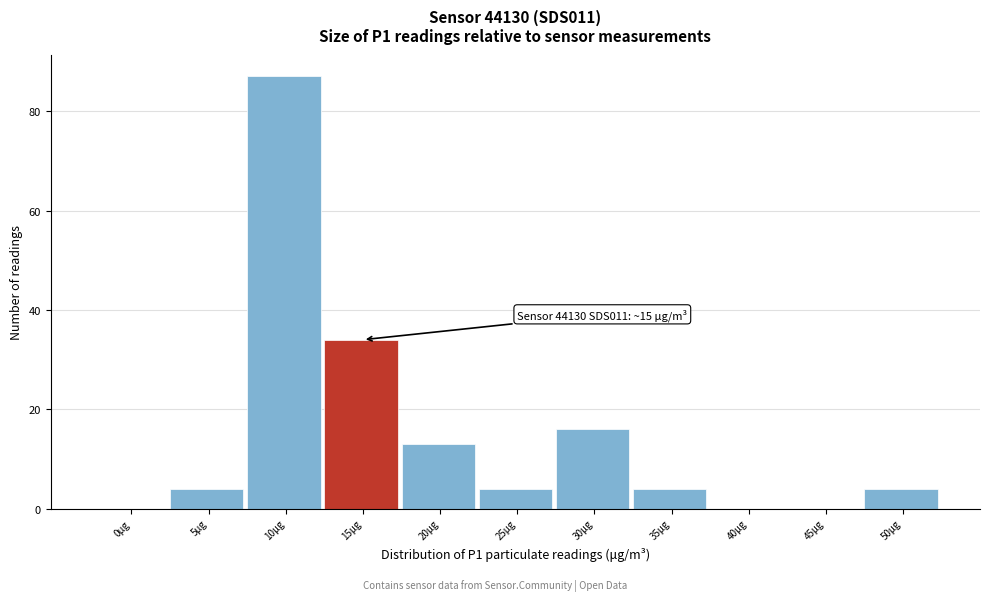

Reading left to right, list all the values displayed in this chart.

0μg=0	5μg=4	10μg=87	15μg=34	20μg=13	25μg=4	30μg=16	35μg=4	40μg=0	45μg=0	50μg=4